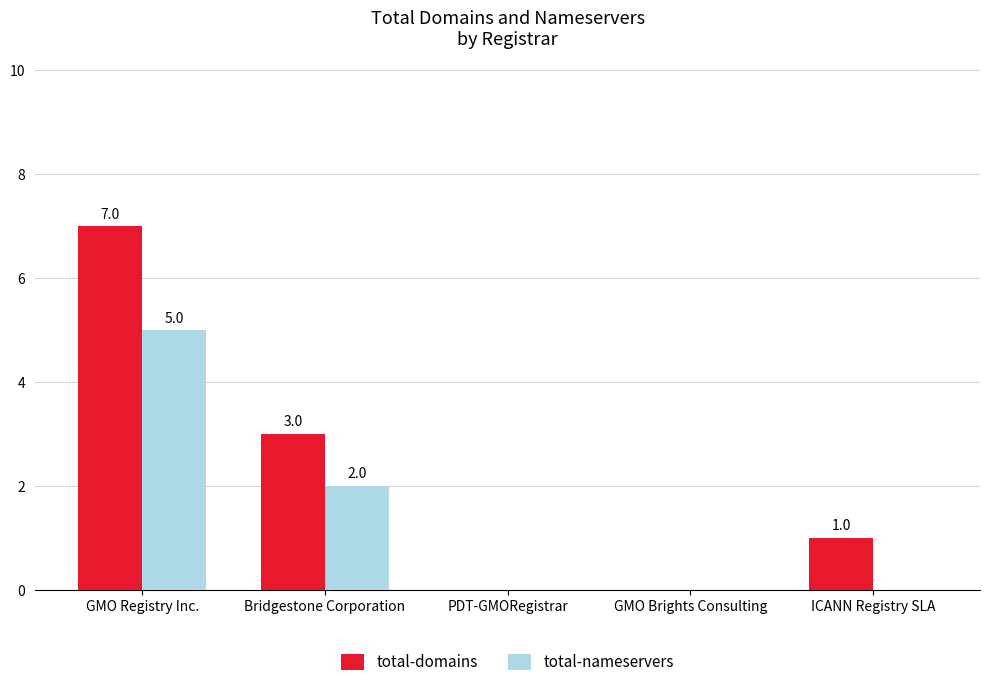

Is it true that total-domains equals 4 at Bridgestone Corporation?

False